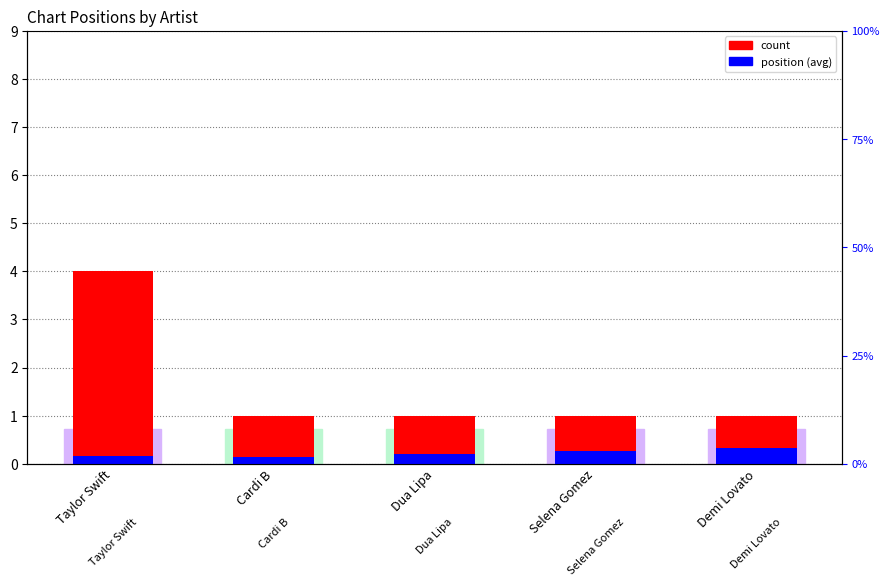

Between Dua Lipa and Selena Gomez, which is larger?

Dua Lipa